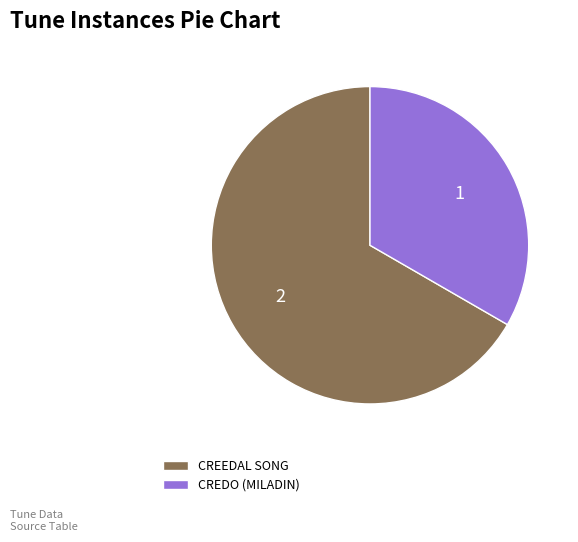

Rank the categories by value from highest to lowest.

CREEDAL SONG, CREDO (MILADIN)